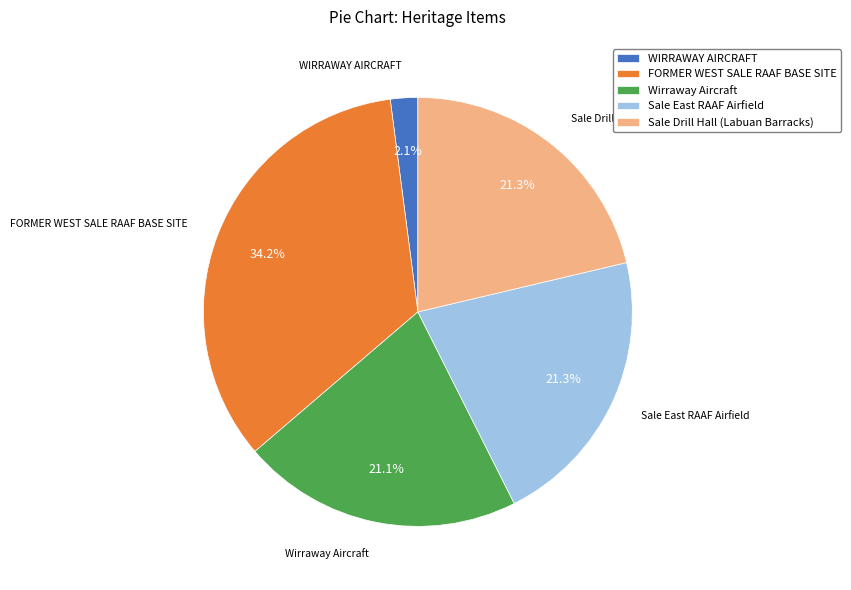

Is it true that FORMER WEST SALE RAAF BASE SITE is 23% of the pie?

False